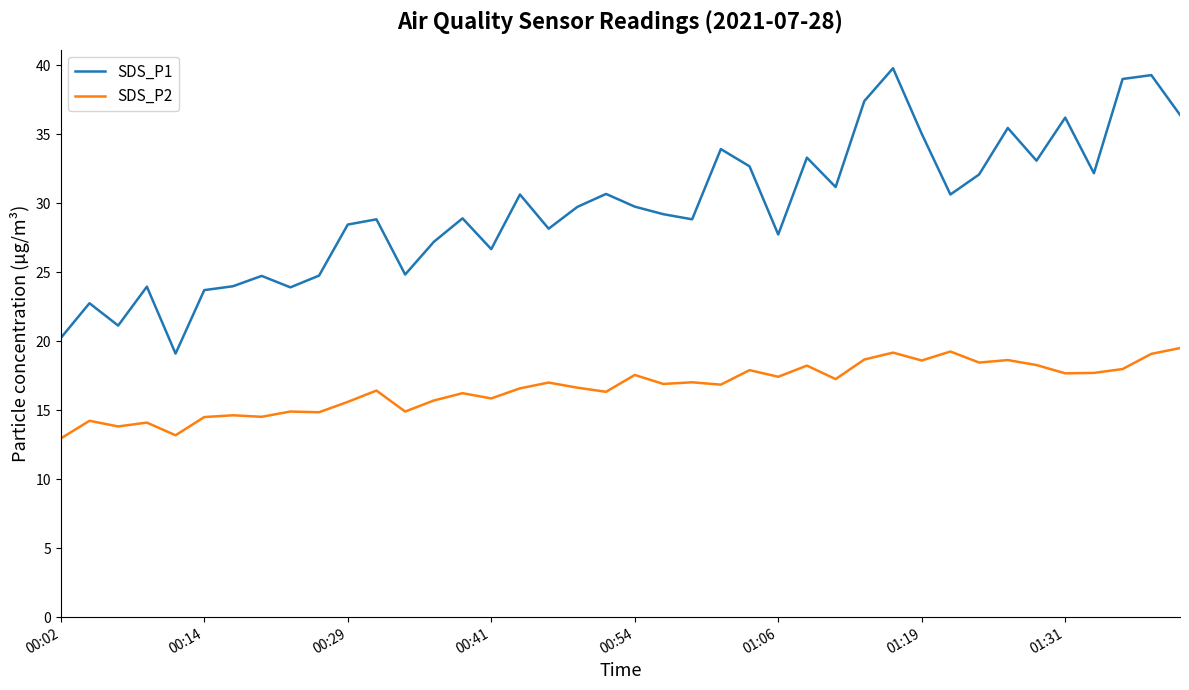

Rank the series by their maximum value, from lowest to highest.

SDS_P2, SDS_P1